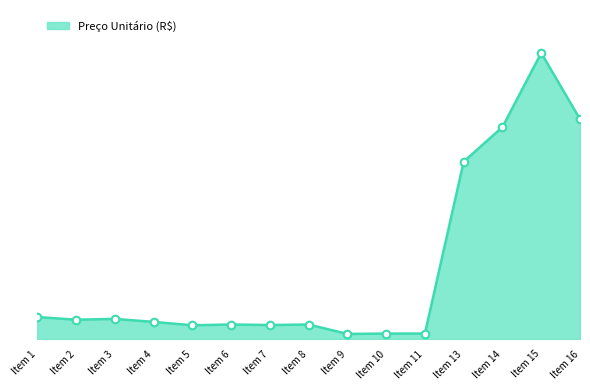

What is the change in value from Item 4 to Item 11?

-22.3